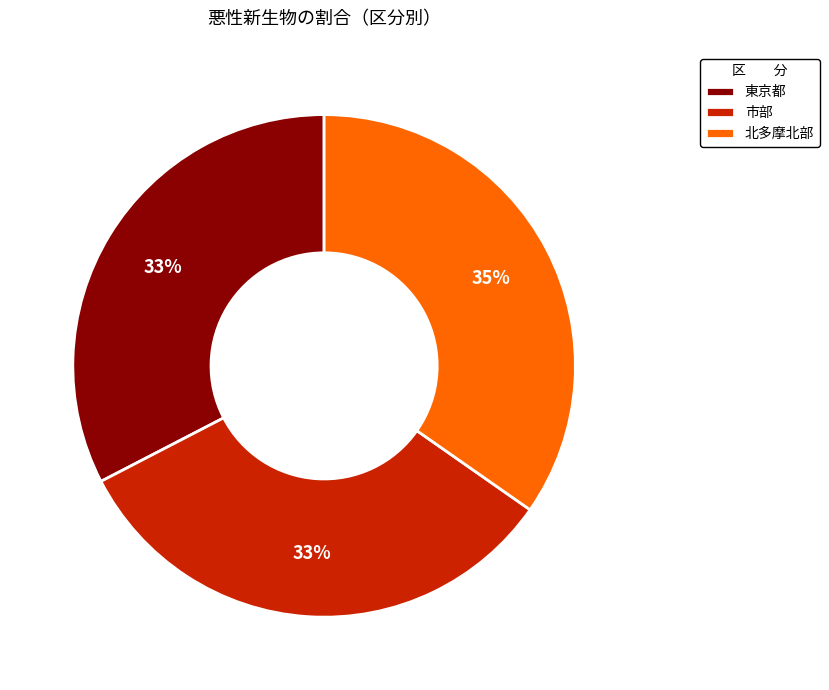

Is there a majority slice in this chart?

No